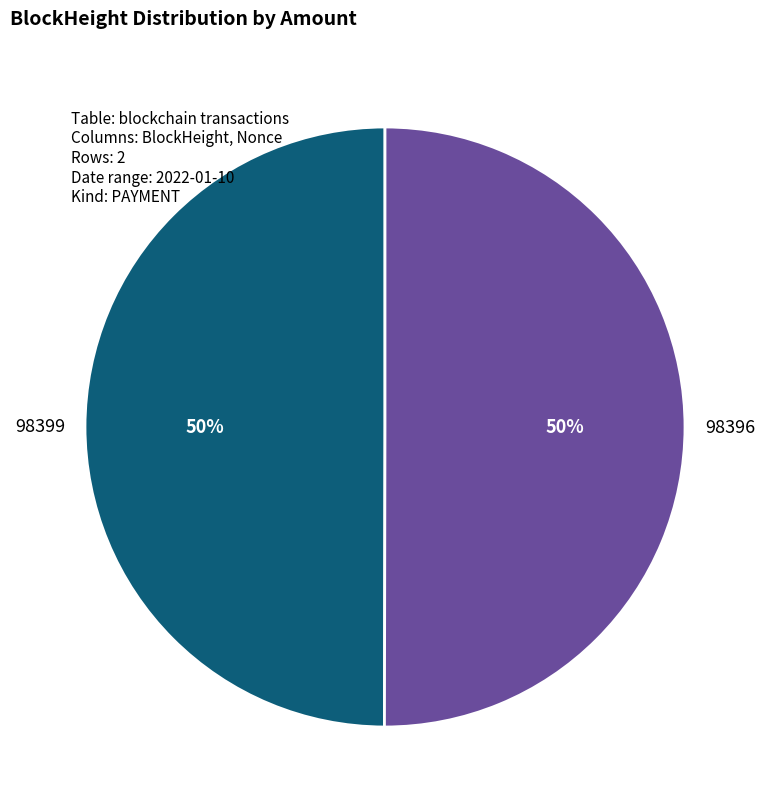

To the nearest percent, what is the average slice percentage?

50%